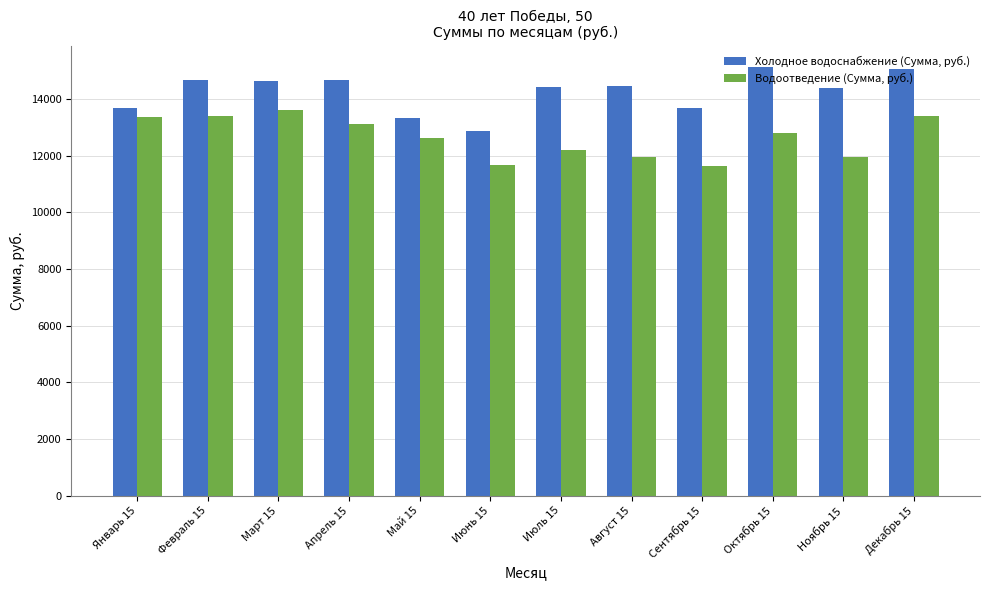

Which series changed the most between Февраль 15 and Сентябрь 15?

Водоотведение (Сумма, руб.)